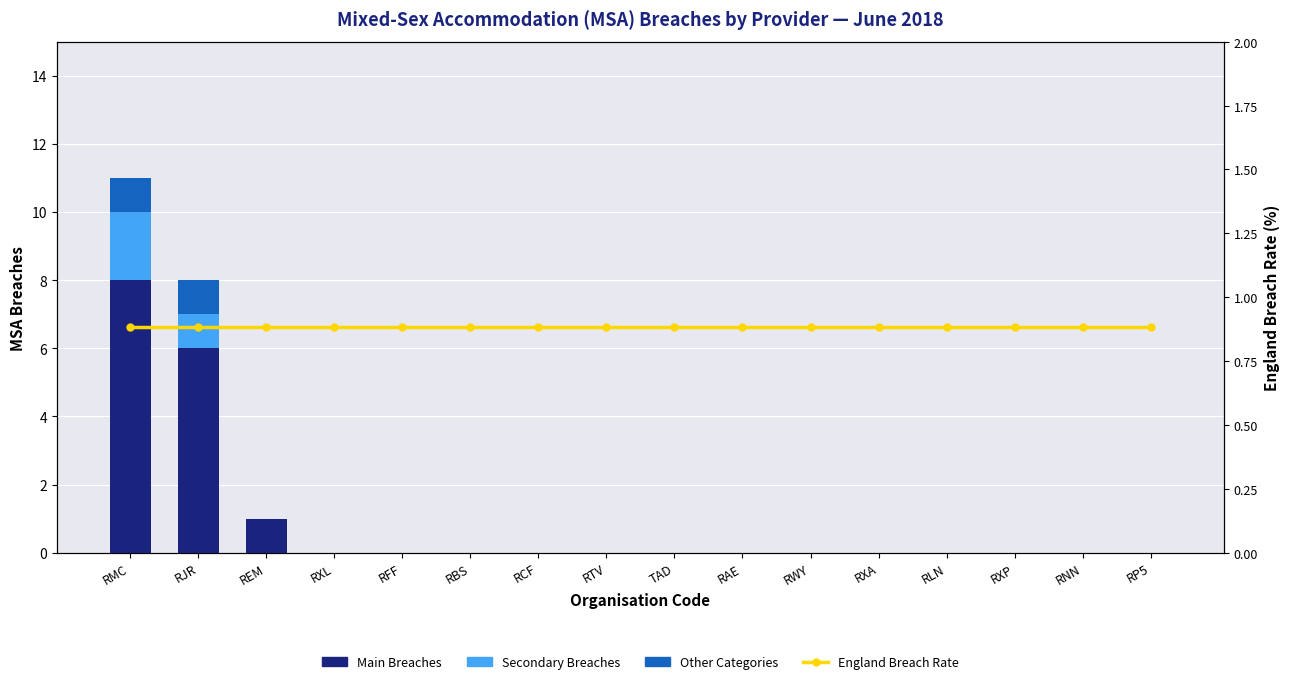

How many distinct data groups are displayed?

4